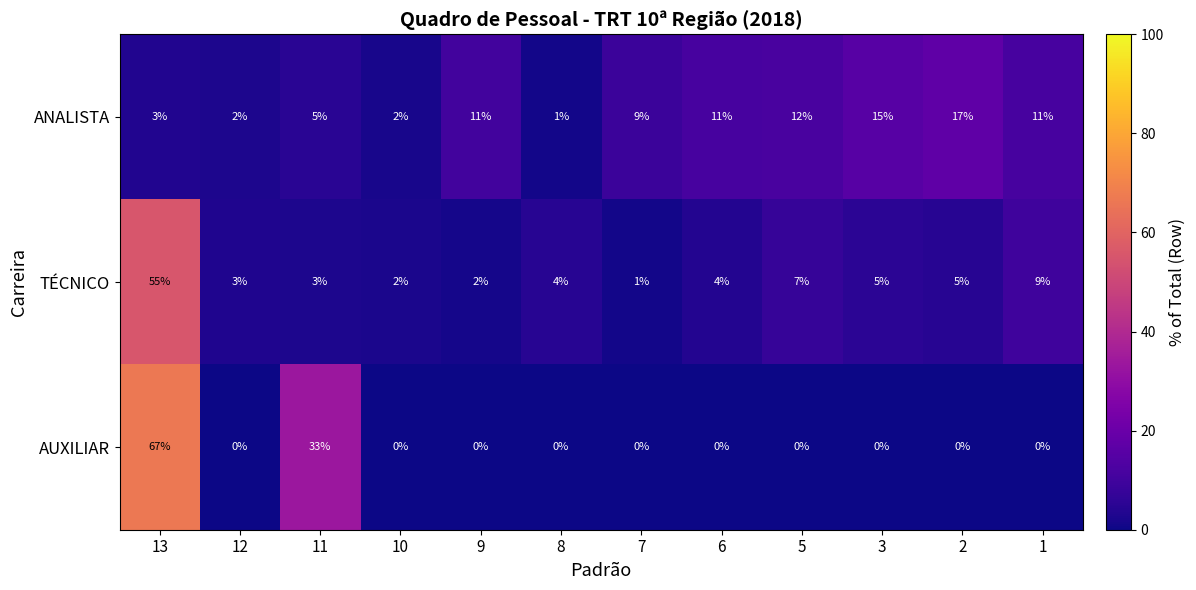

The AUXILIAR series shows 67 at 13. True or false?

True